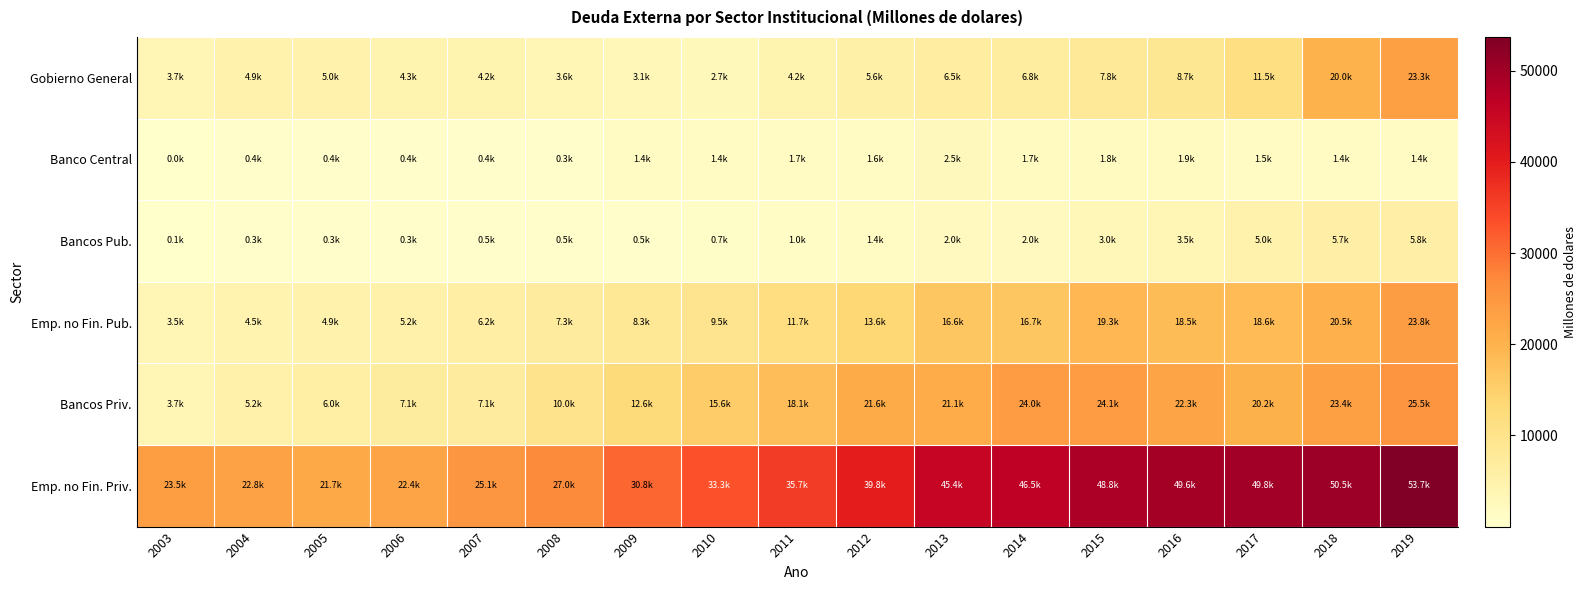

At 2015, list the series in order from smallest to largest.

Banco Central, Bancos Pub., Gobierno General, Emp. no Fin. Pub., Bancos Priv., Emp. no Fin. Priv.